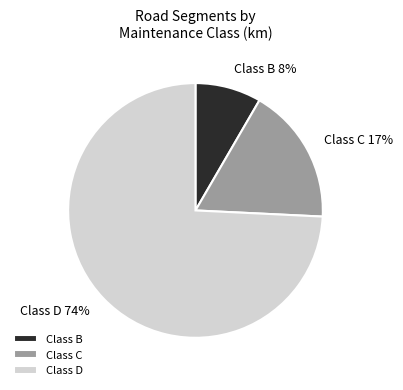

Which category has the smallest portion of the pie?

Class B